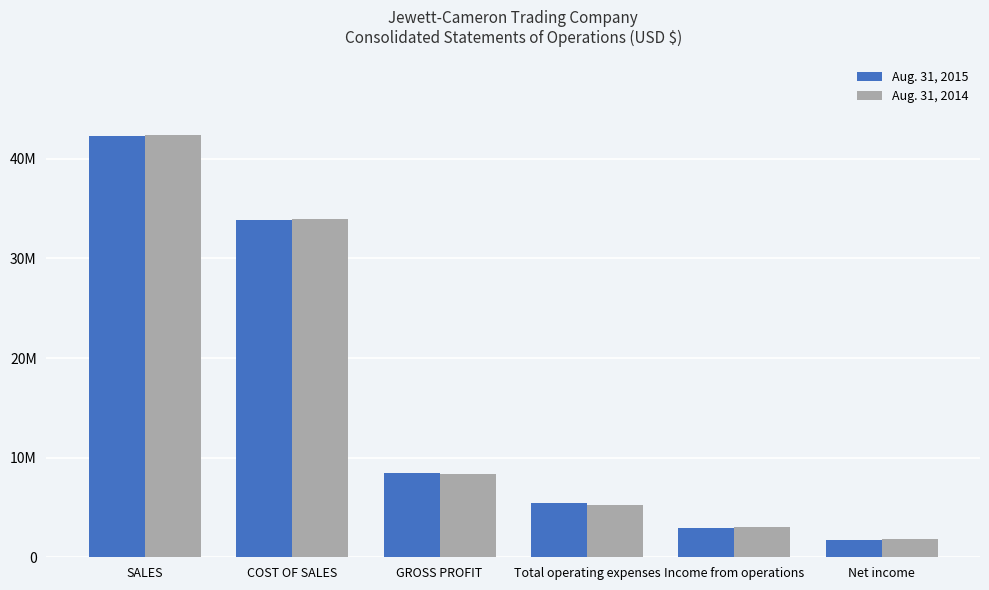

What is the smallest value displayed?

1773971